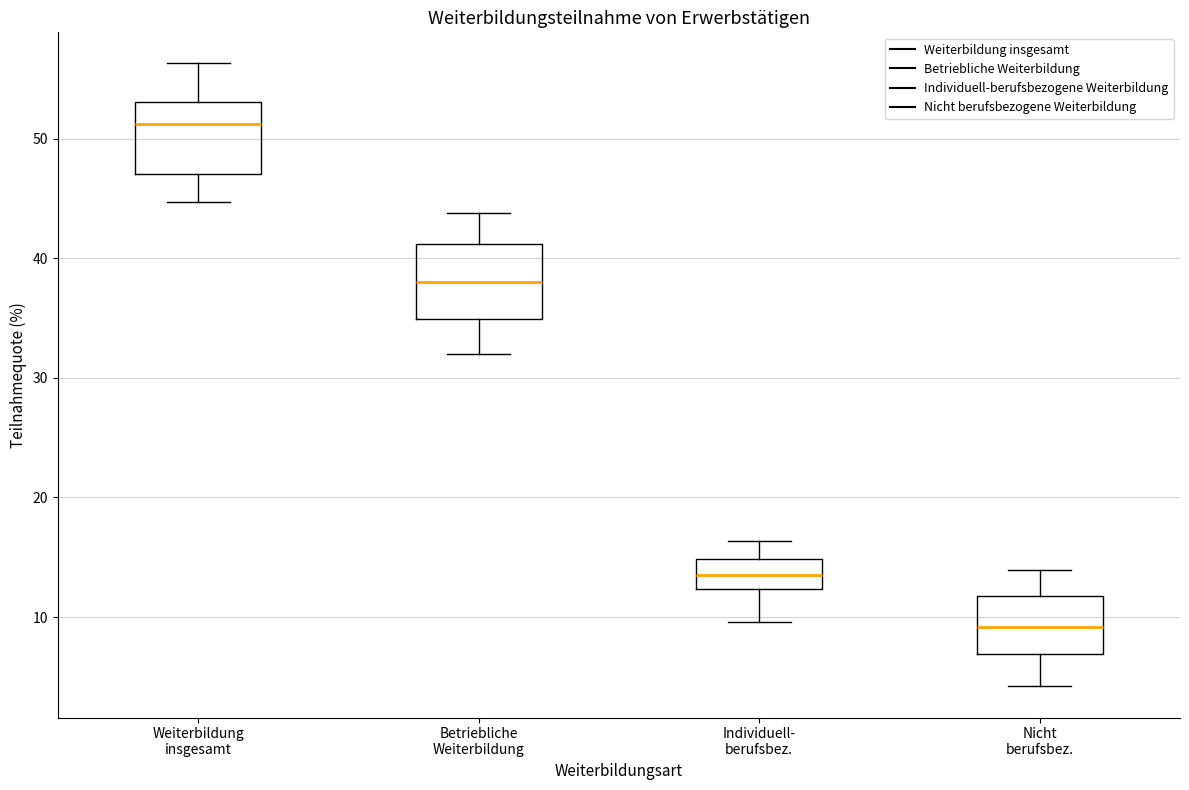

Where is the lower edge of the box for Individuell- berufsbez. on the y-axis? The values are not printed on the chart, so give them approximately, as read against the axis.

12